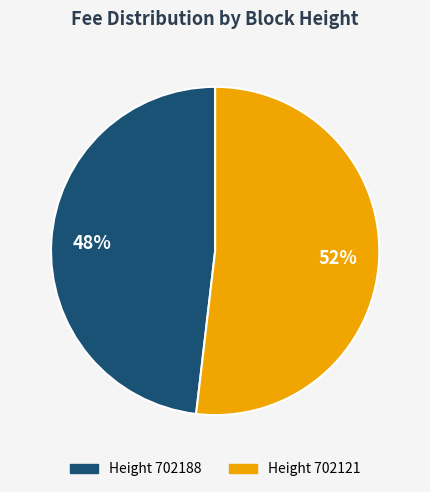

Is there any slice that represents more than half of the pie?

Yes